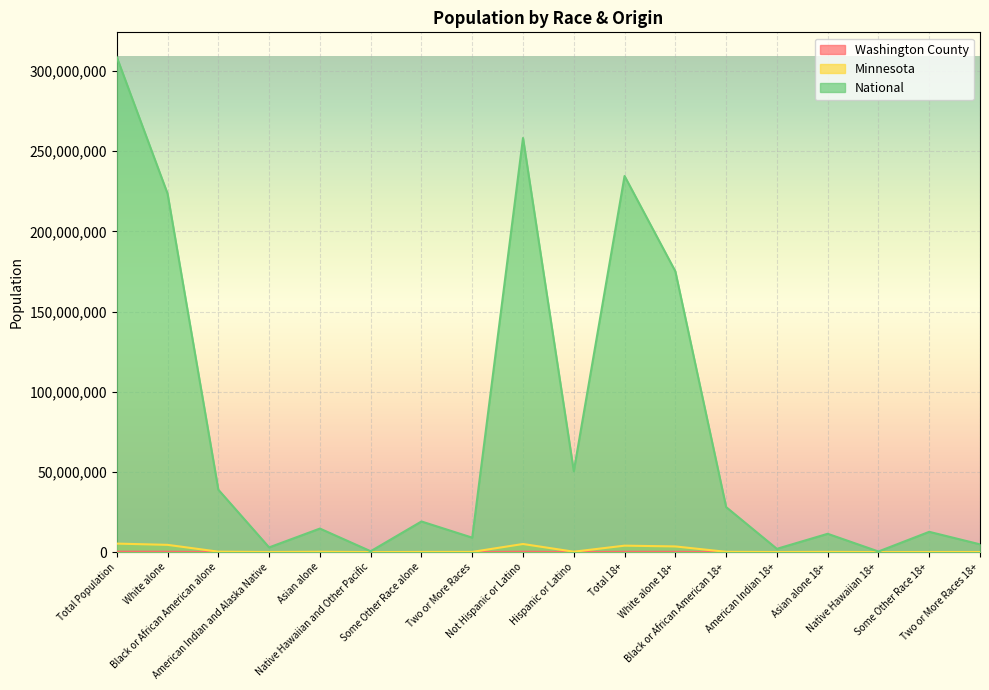

Reading left to right, what are all the values shown in this chart?

Washington County: 238136	209012	8579	1088	12071	77	2300	5009	230009	8127	174538	157094	5536	810	7797	63	1344	1894
Minnesota: 5303925	4524062	274412	60916	214234	2156	103000	125145	5053667	250258	4019862	3534151	177707	40846	146776	1510	64188	54684
National: 308745538	223553265	38929319	2932248	14674252	540013	19107368	9009073	258267944	50477594	234564071	175134916	28088003	2043876	11422616	382409	12651574	4840677